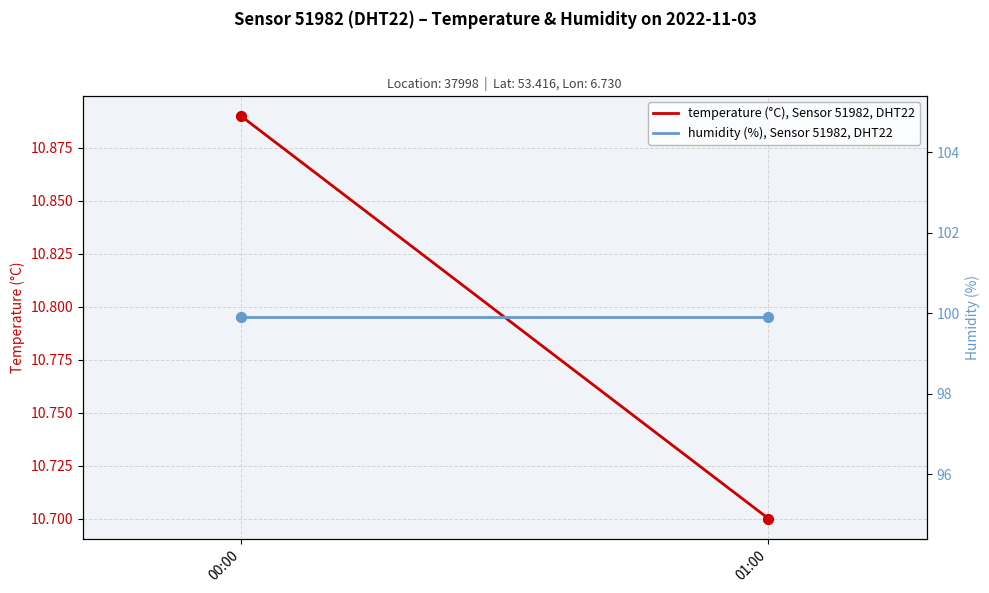

Which series has the largest Y range (max minus min)?

temperature (°C), Sensor 51982, DHT22